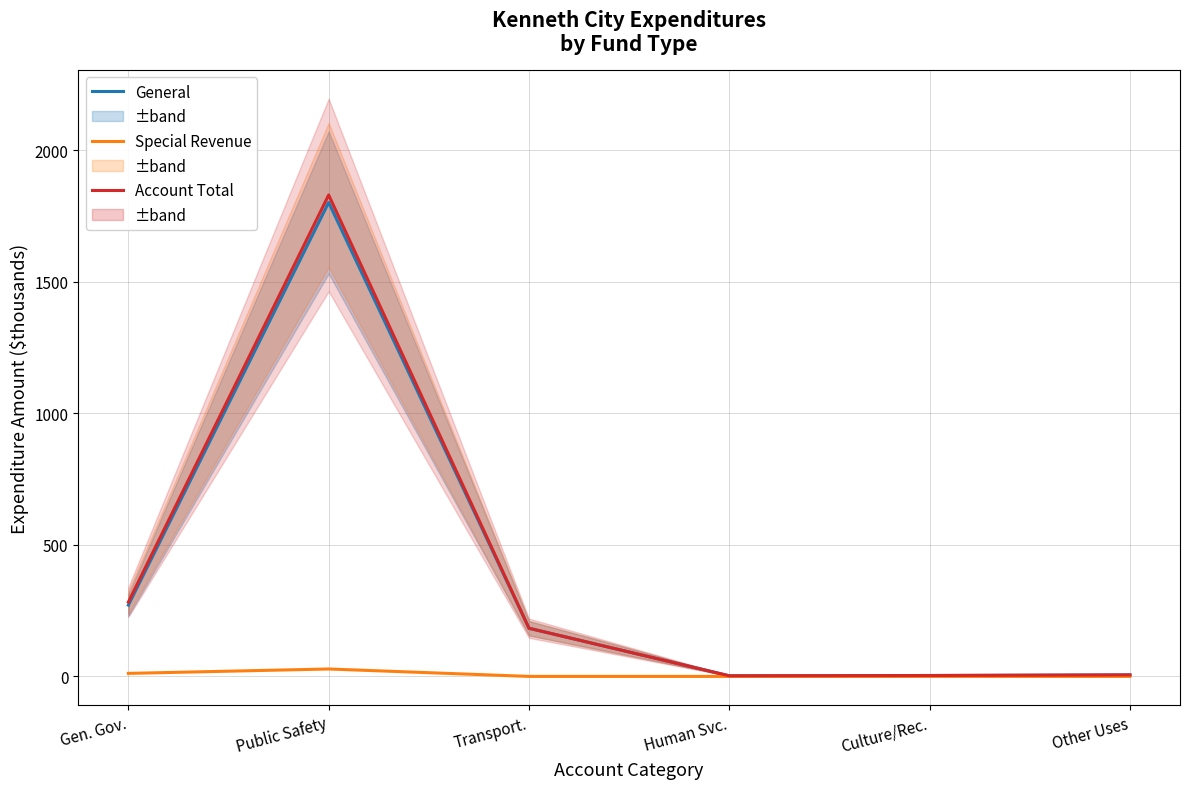

Where is the first local minimum for Account Total?

Human Svc.